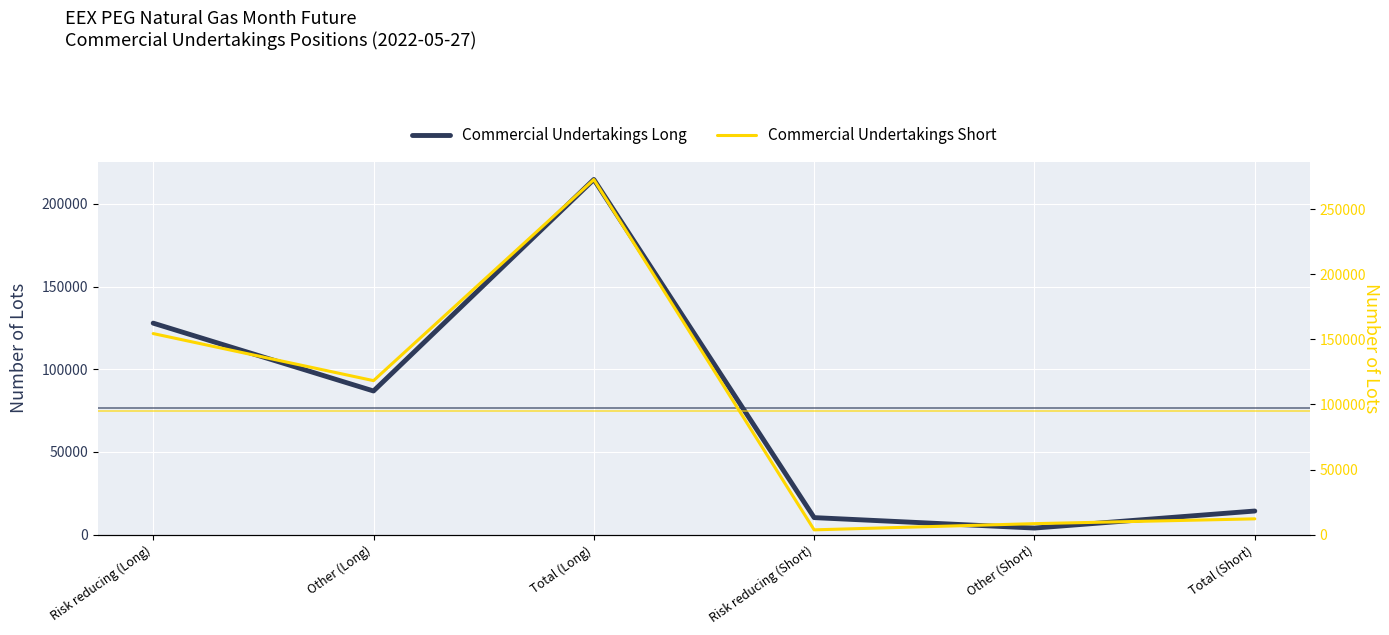

At which category does Commercial Undertakings Short reach its first local valley?

Other (Long)